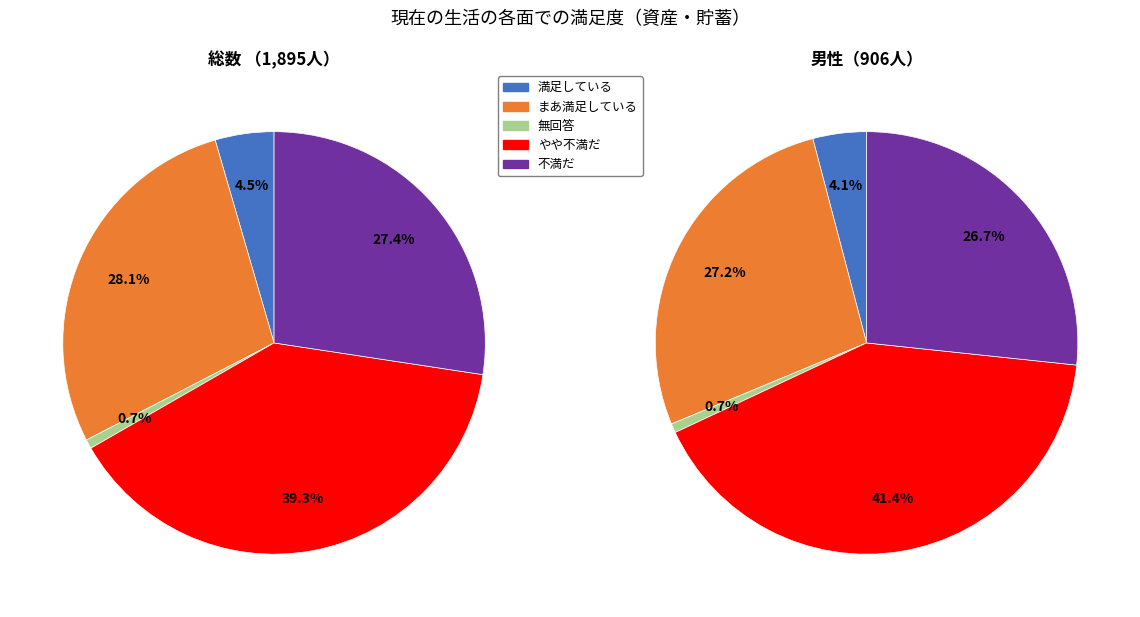

Does やや不満だ account for over 50% of the chart?

No